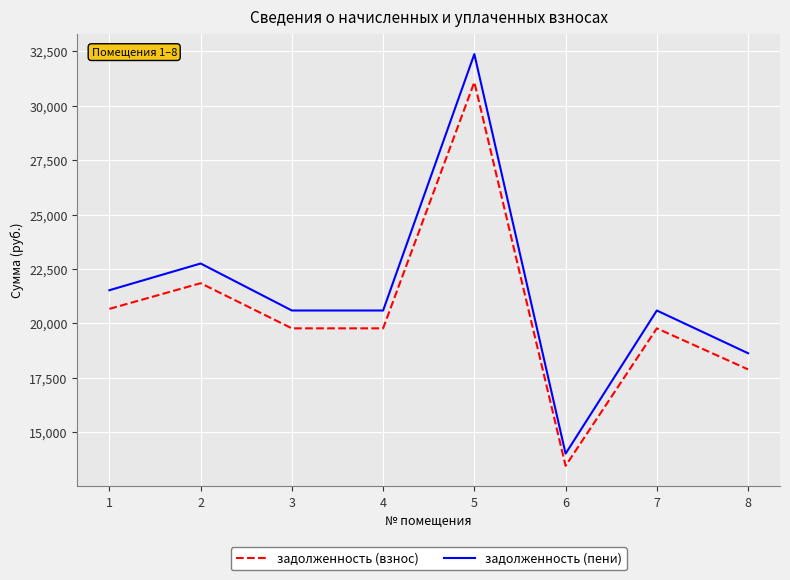

Does the chart have visible grid lines?

Yes